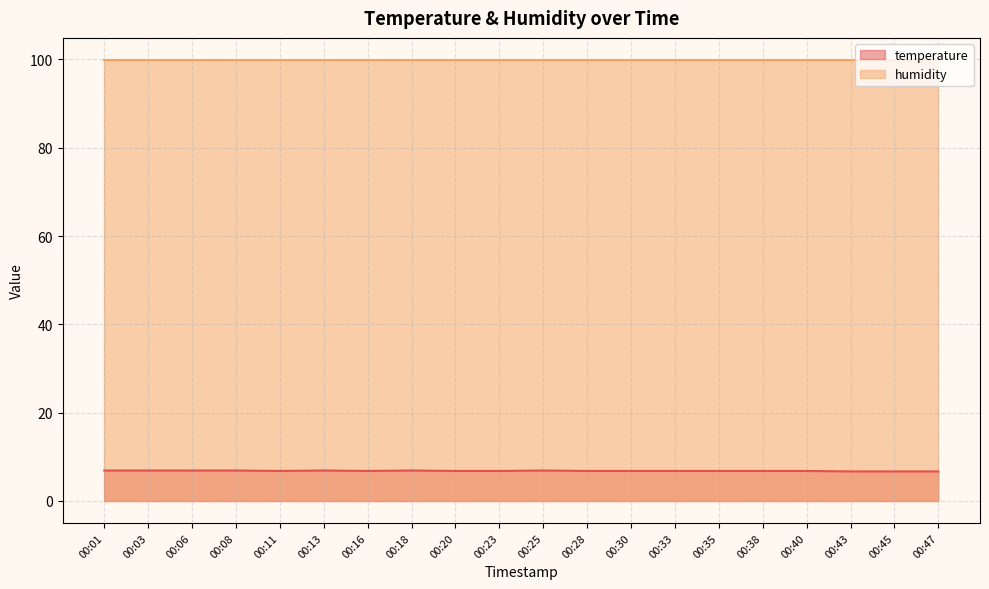

How many values are between 6 and 7?

20